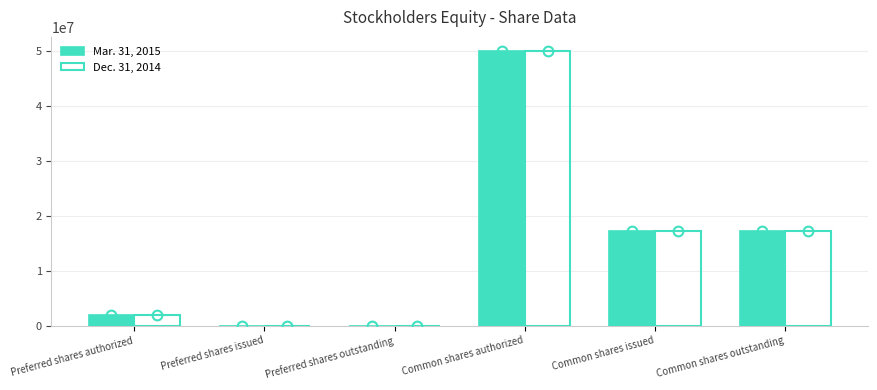

Is it true that Dec. 31, 2014 equals 29024172 at Common shares issued?

False